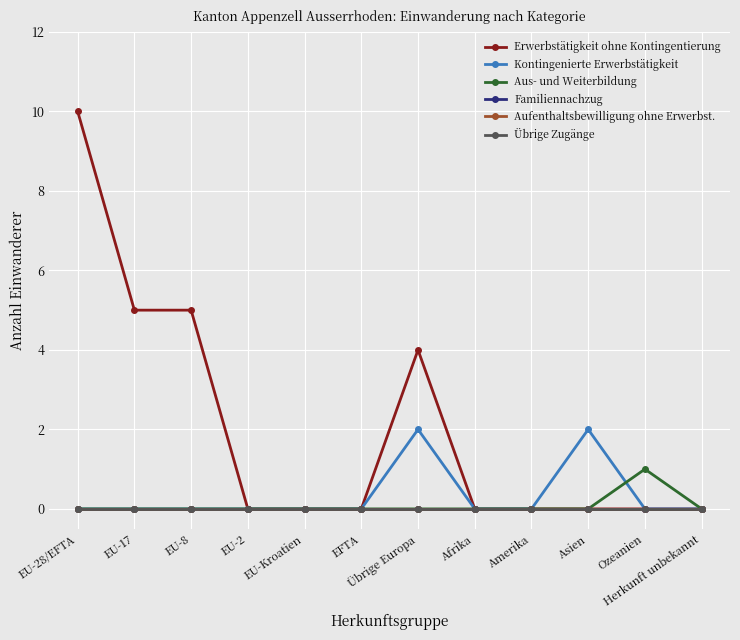

Does the chart have visible grid lines?

Yes